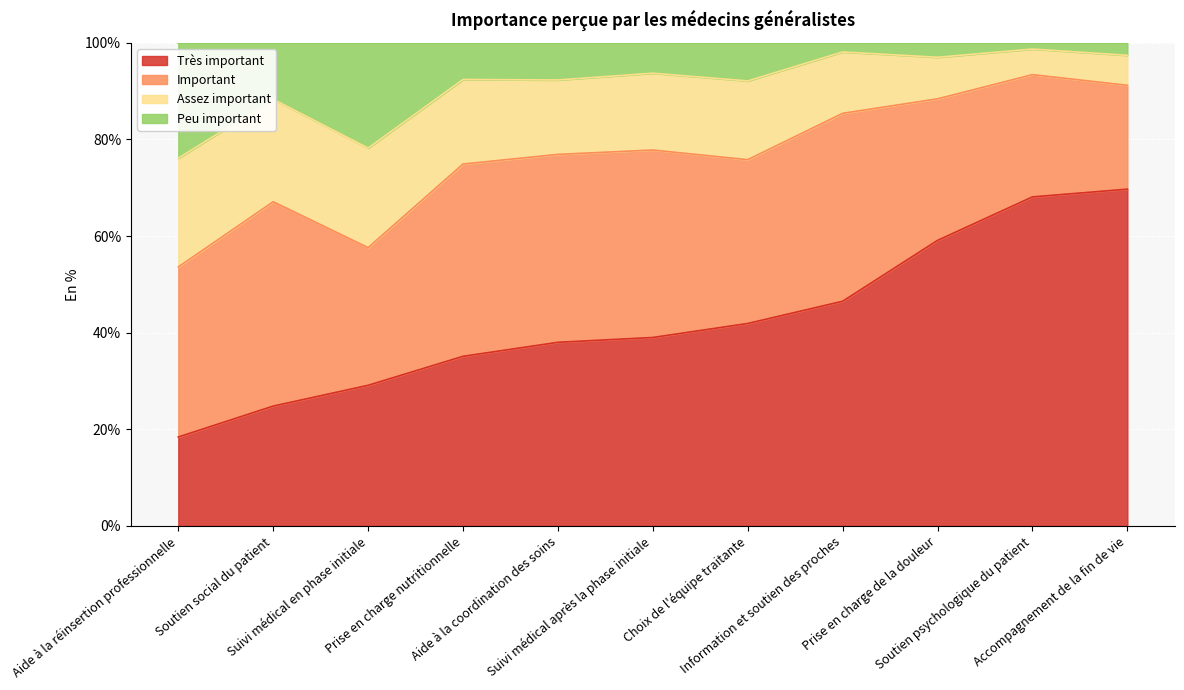

What is the minimum value for Peu important?

0.8